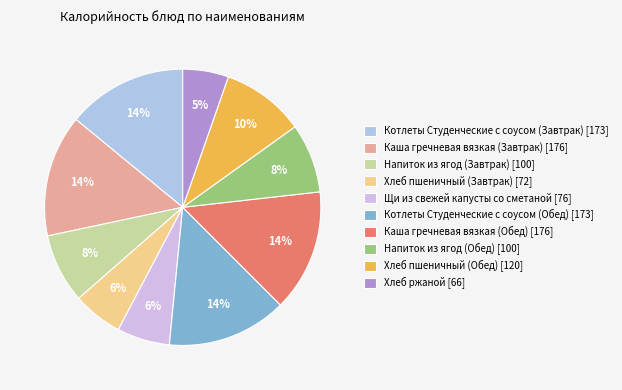

How many slices are in this pie chart?

10